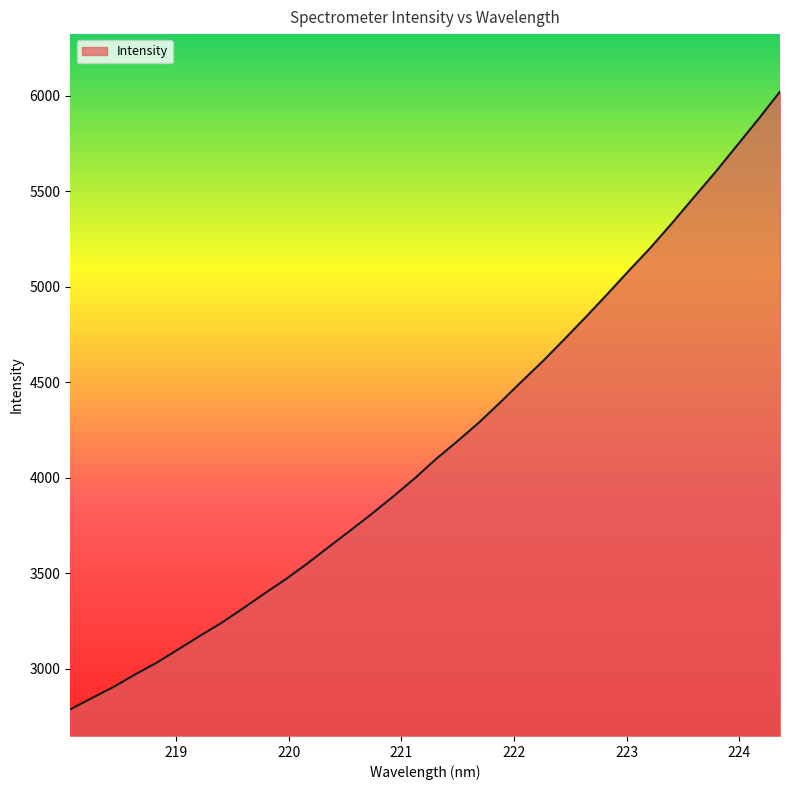

What is the difference between the maximum and minimum values?

3236.0